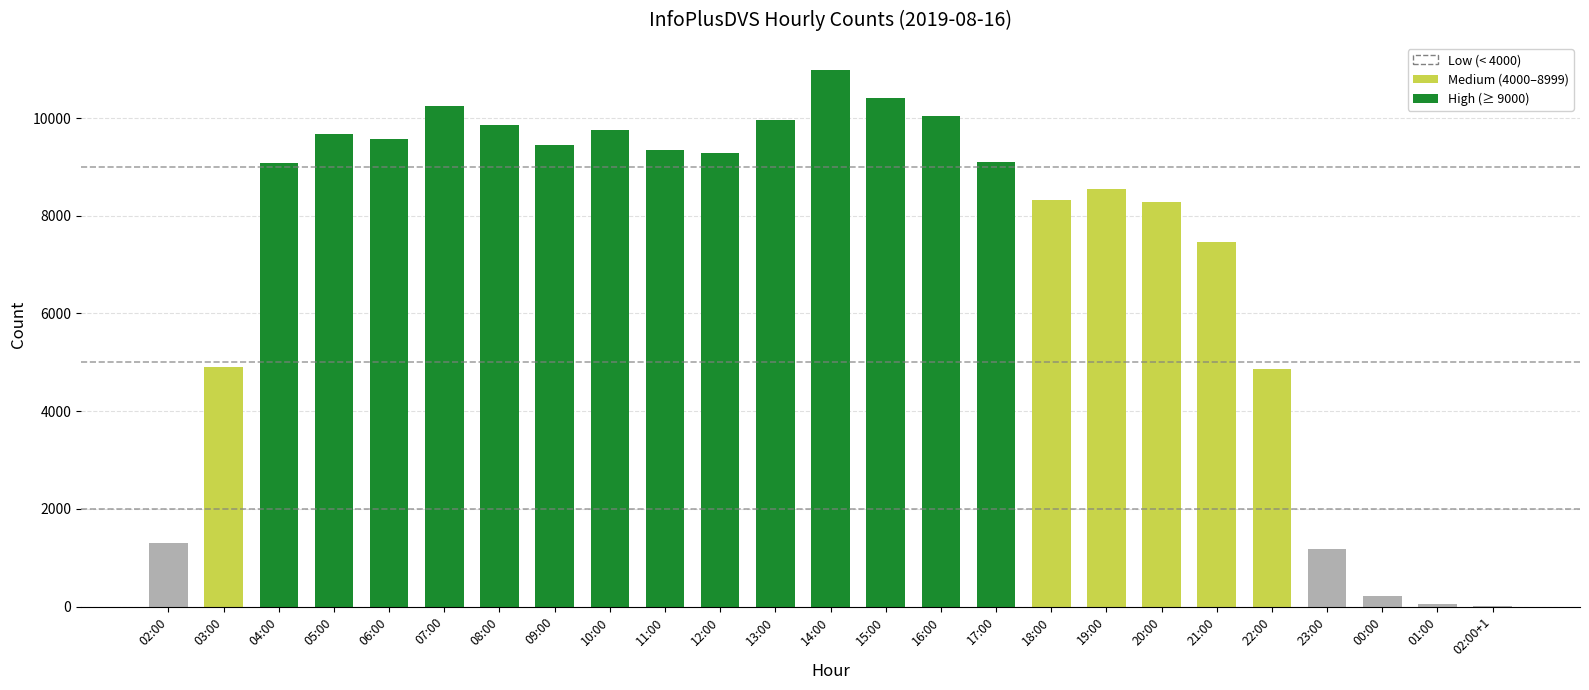

What is the value of the 13th bar from the left?

10990